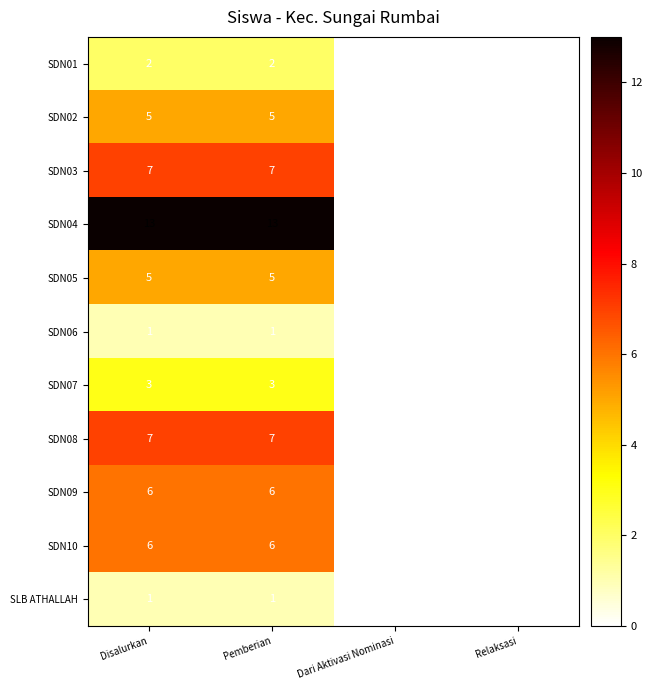

Is it true that SDN04 equals 13 at Pemberian?

True